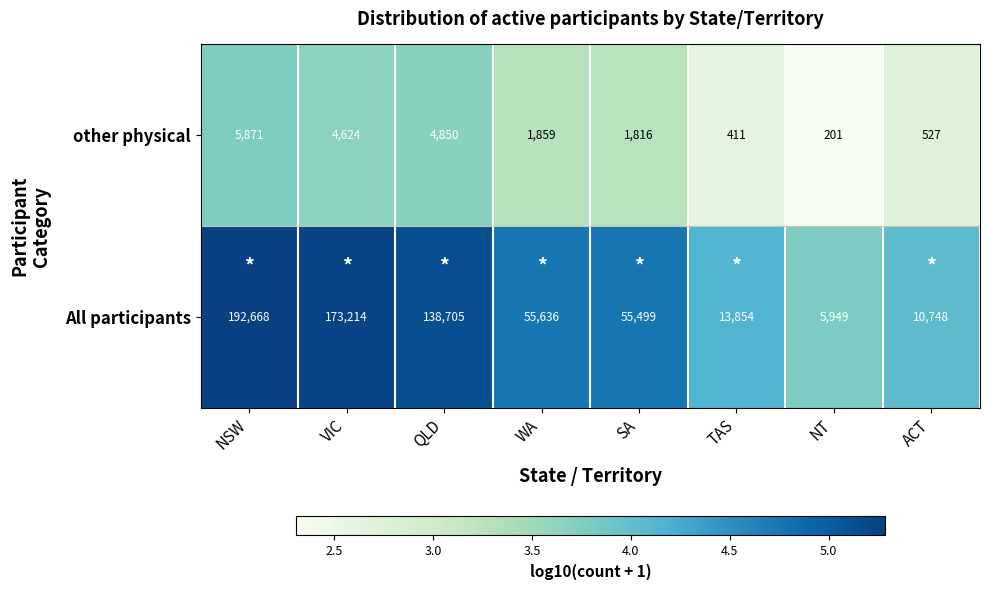

Rank the series at TAS from lowest to highest value.

other physical, All participants